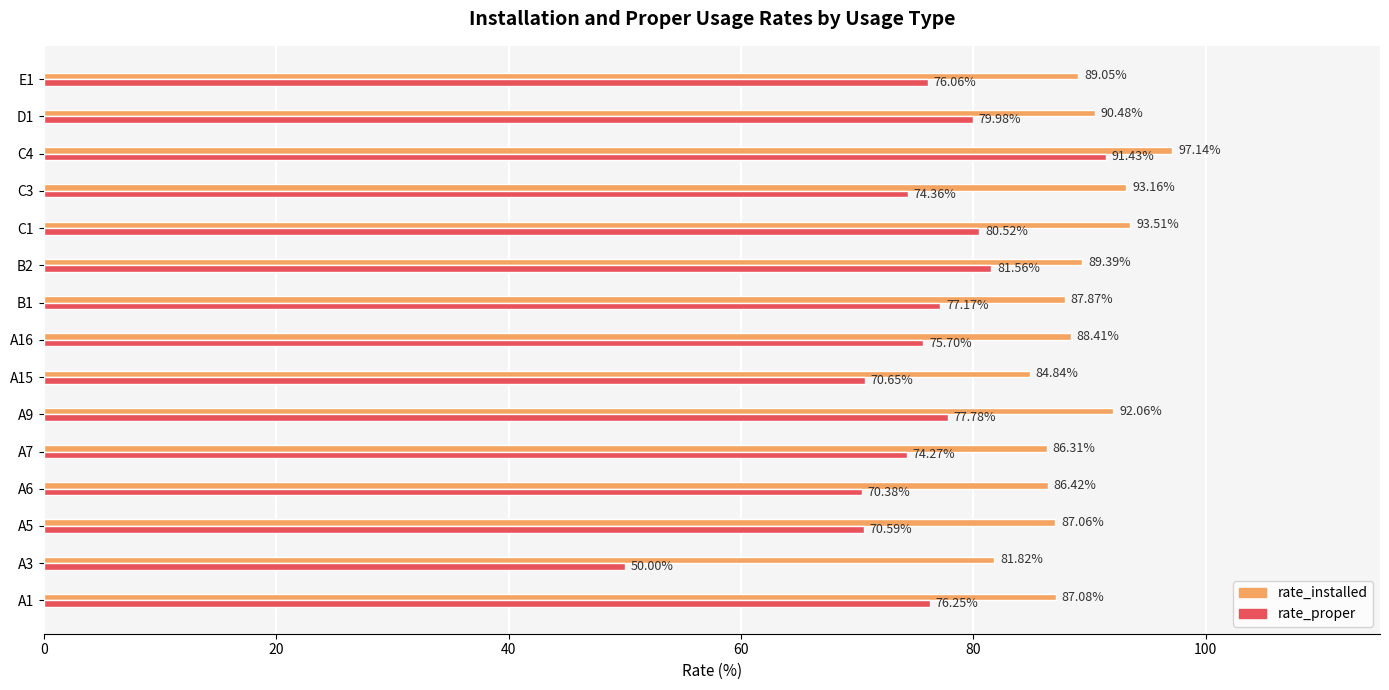

Rank the series by their maximum value, from highest to lowest.

rate_installed, rate_proper